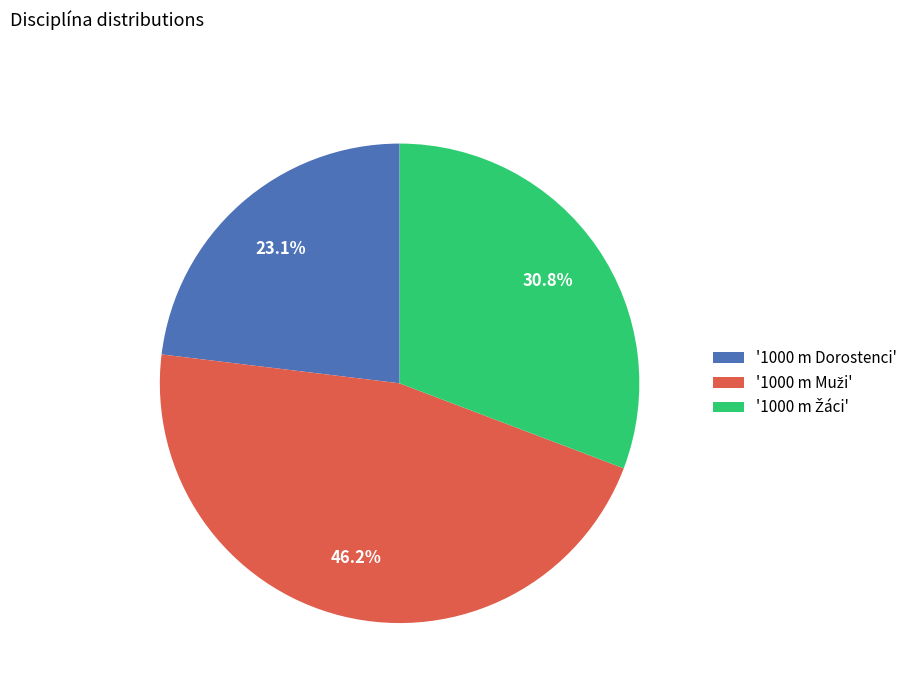

Is there any slice that represents more than half of the pie?

No